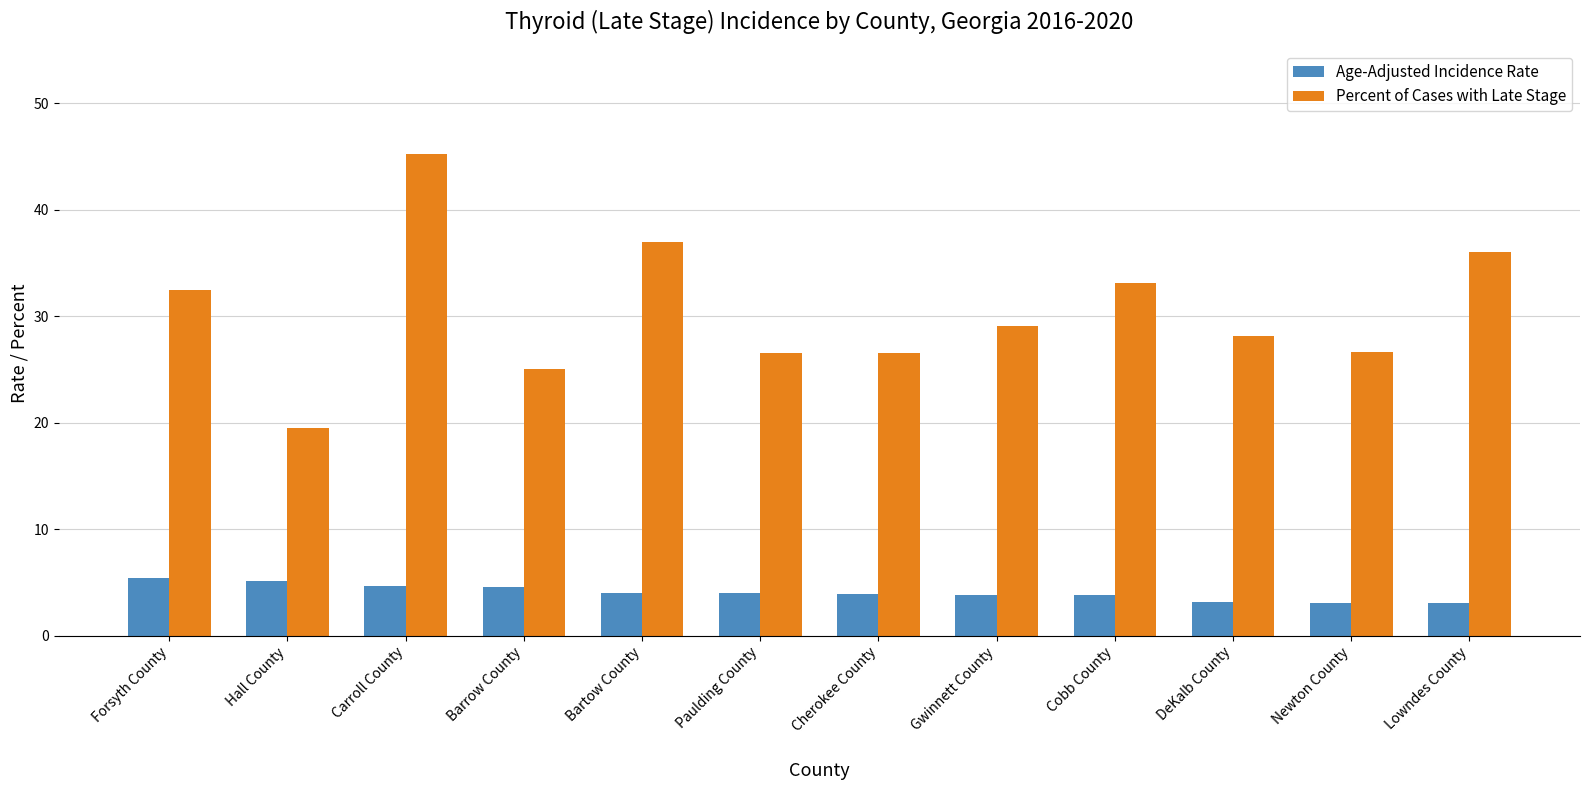

Are the bars horizontal?

No